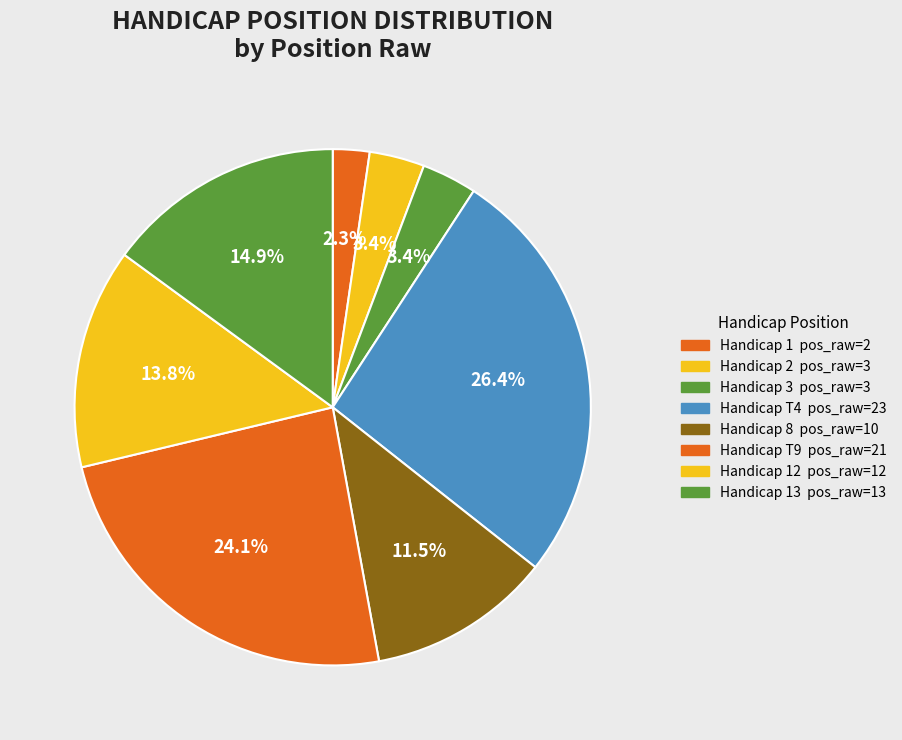

Count the number of slices in the pie.

8